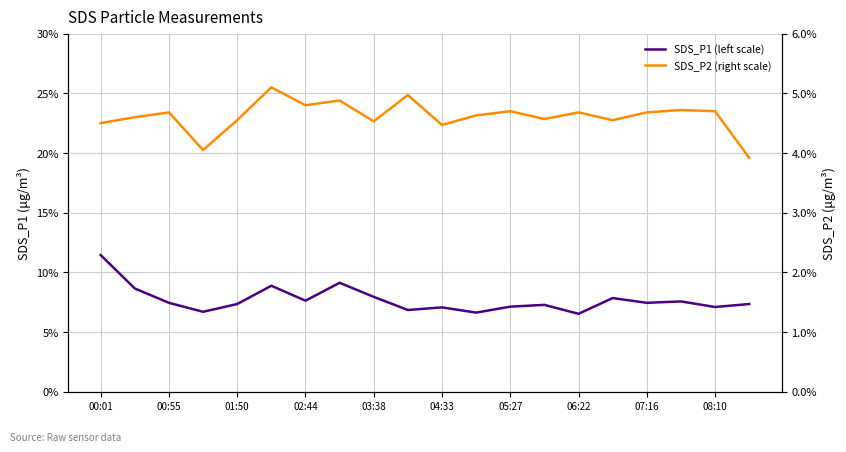

In SDS_P2 (right scale), how many points are lower than both neighbors (excluding endpoints)?

6